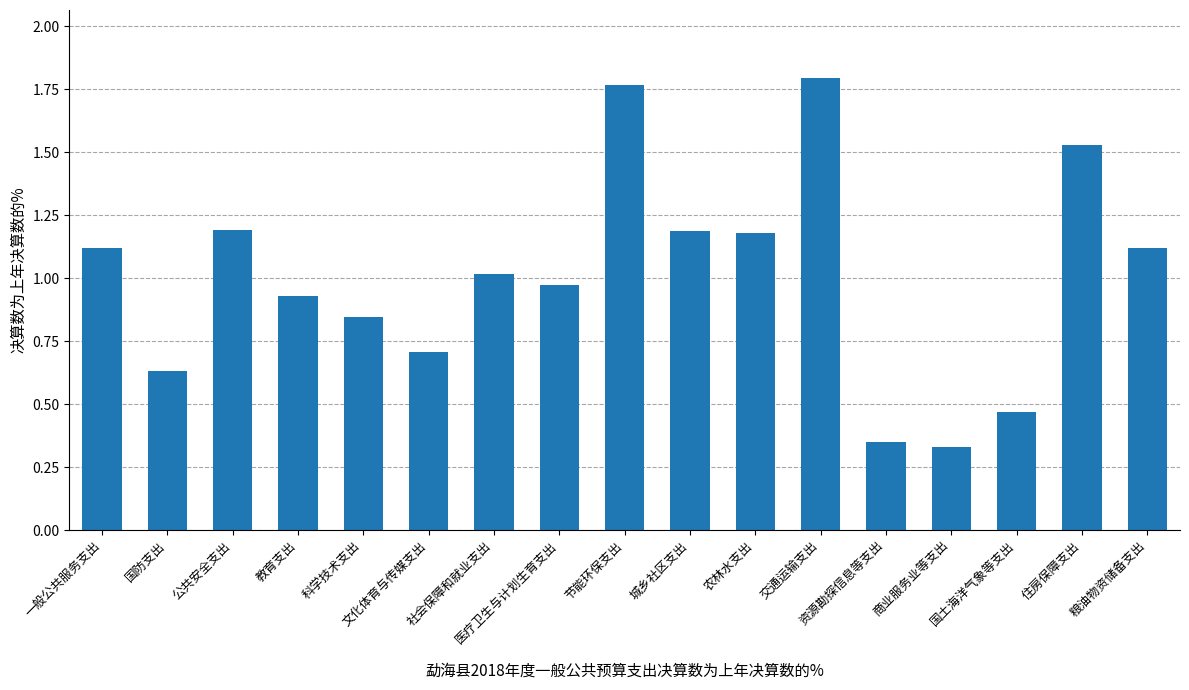

The value at 国土海洋气象等支出 is 0.7. True or false?

False